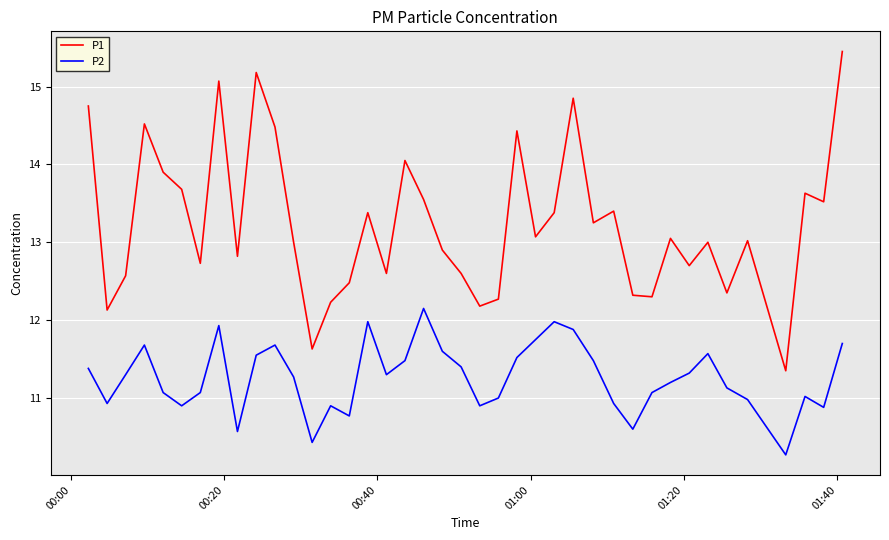

In P2, how many points are lower than both neighbors (excluding endpoints)?

10